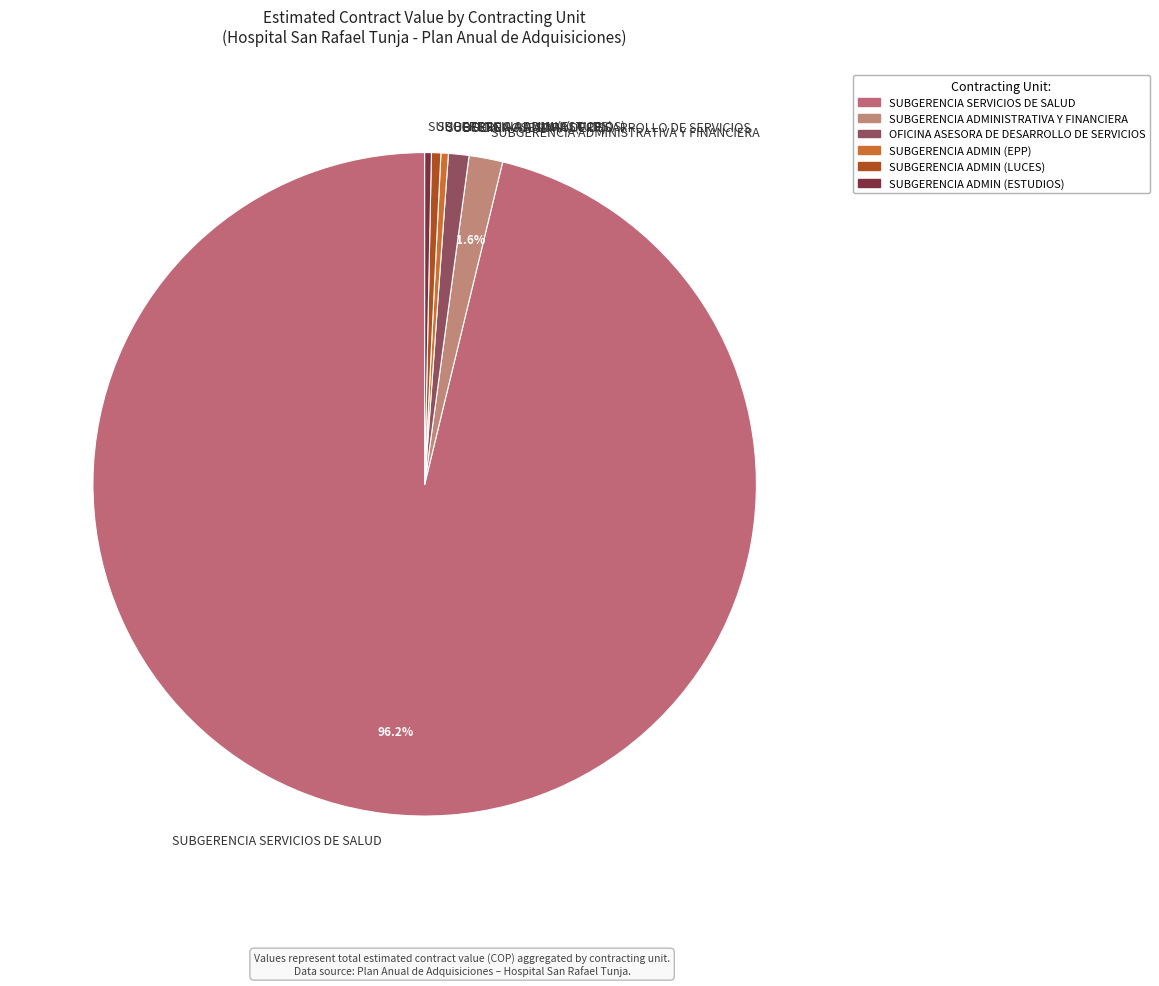

Is there a majority slice in this chart?

Yes